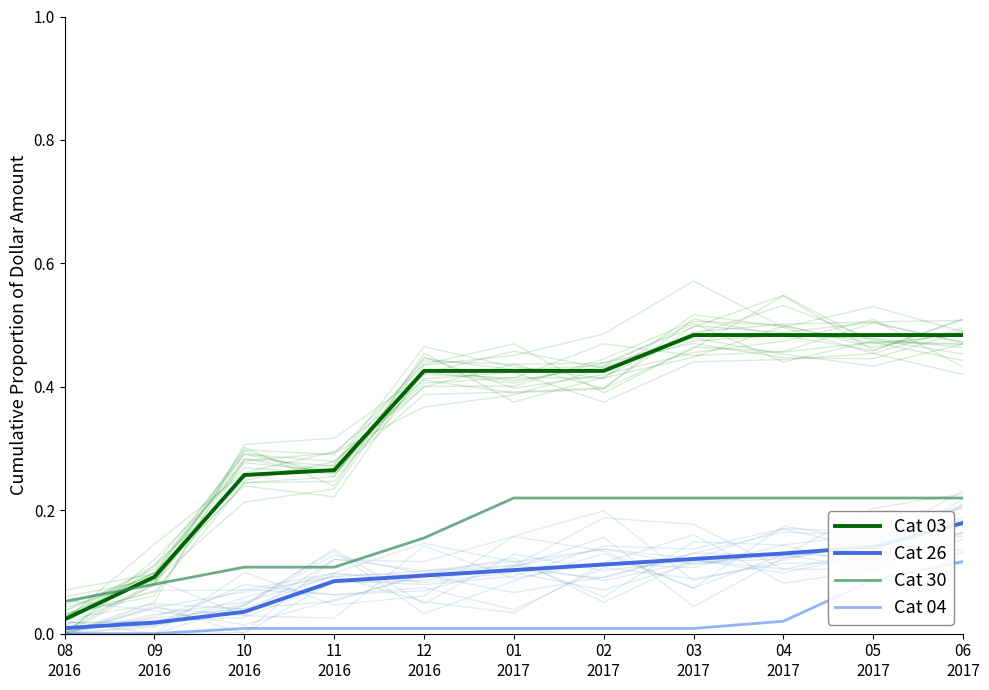

Reading left to right, what are all the values shown in this chart?

Cat 03: 08
2016=0.0	09
2016=0.1	10
2016=0.3	11
2016=0.3	12
2016=0.4	01
2017=0.4	02
2017=0.4	03
2017=0.5	04
2017=0.5	05
2017=0.5	06
2017=0.5
Cat 26: 08
2016=0.0	09
2016=0.0	10
2016=0.0	11
2016=0.1	12
2016=0.1	01
2017=0.1	02
2017=0.1	03
2017=0.1	04
2017=0.1	05
2017=0.1	06
2017=0.2
Cat 30: 08
2016=0.1	09
2016=0.1	10
2016=0.1	11
2016=0.1	12
2016=0.2	01
2017=0.2	02
2017=0.2	03
2017=0.2	04
2017=0.2	05
2017=0.2	06
2017=0.2
Cat 04: 08
2016=0.0	09
2016=0.0	10
2016=0.0	11
2016=0.0	12
2016=0.0	01
2017=0.0	02
2017=0.0	03
2017=0.0	04
2017=0.0	05
2017=0.1	06
2017=0.1